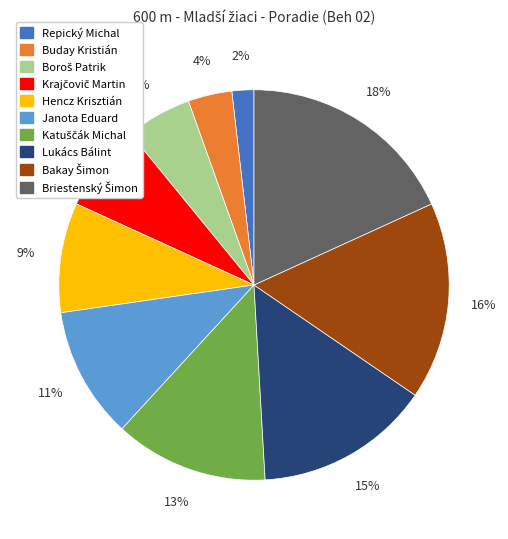

The Lukács Bálint slice represents 3% of the pie. True or false?

False